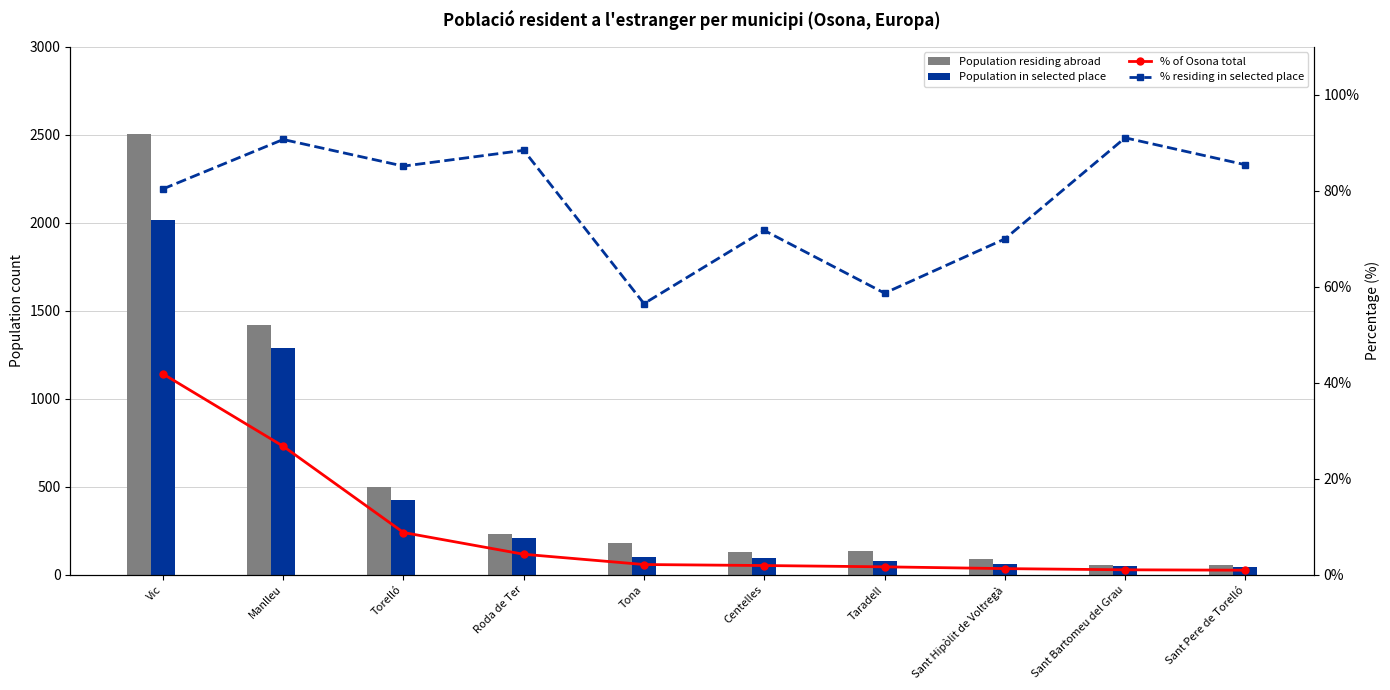

Reading left to right, extract all data points from this chart.

Population residing abroad: 2507.0	1422.0	499.0	234.0	184.0	131.0	138.0	90.0	56.0	55.0
Population in selected place: 2016.0	1290.0	425.0	207.0	104.0	94.0	81.0	63.0	51.0	47.0
% of Osona total: 41.9	26.8	8.8	4.3	2.2	1.9	1.7	1.3	1.1	1.0
% residing in selected place: 80.4	90.7	85.2	88.5	56.5	71.8	58.7	70.0	91.1	85.5